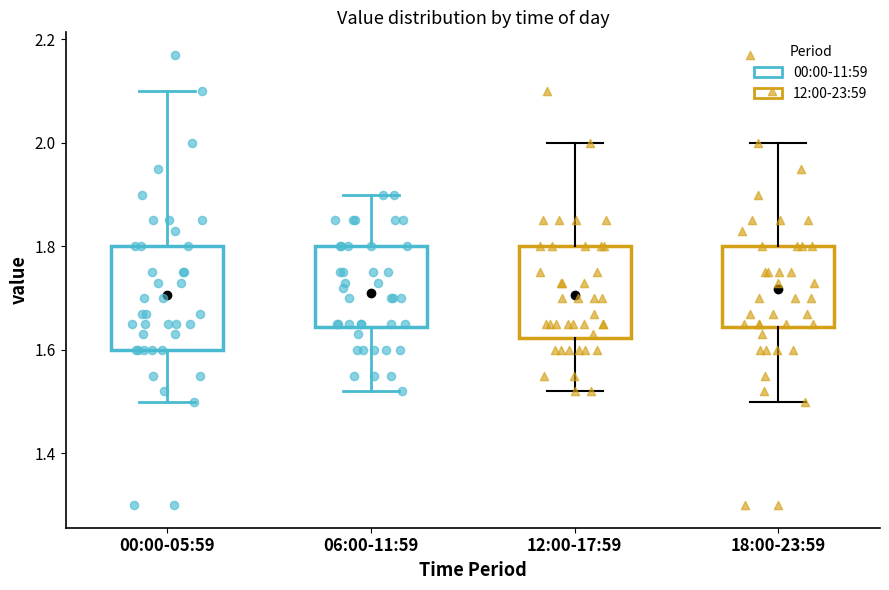

Where does the lower whisker of the box for 18:00-23:59 end on the y-axis? The values are not printed on the chart, so give them approximately, as read against the axis.

1.50